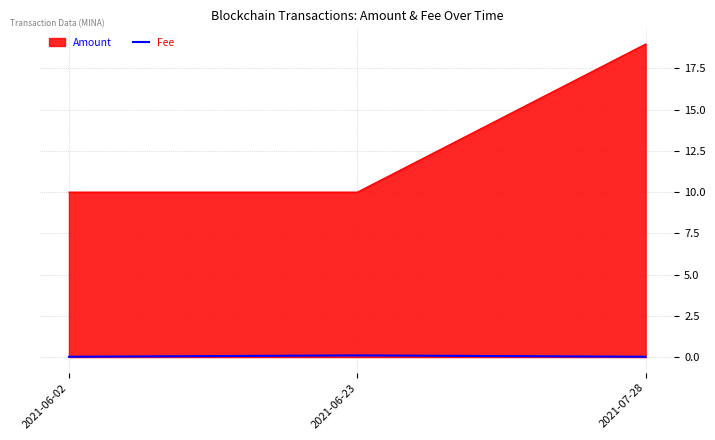

Which series has the largest range (max minus min)?

Amount